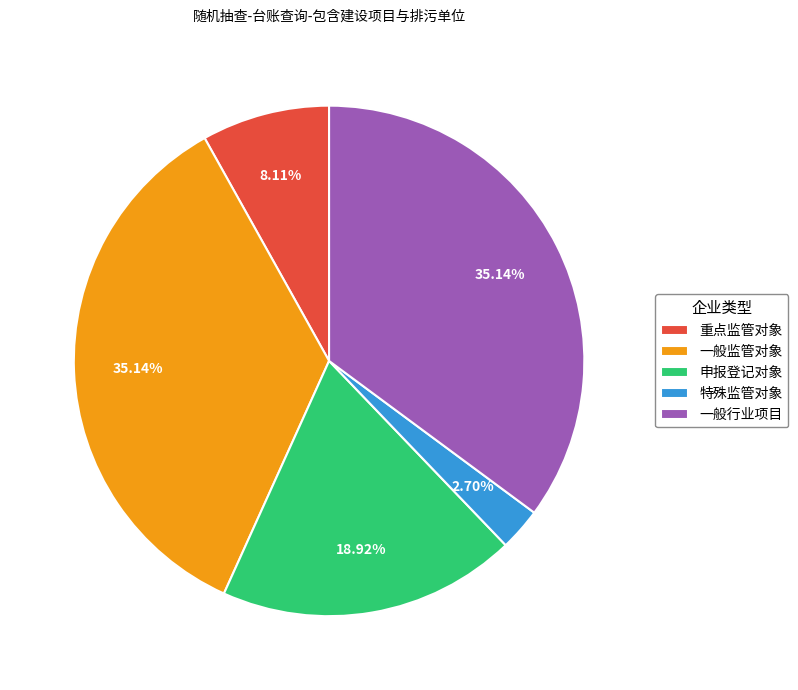

What percentage is the 申报登记对象 slice, to the nearest percent?

19%